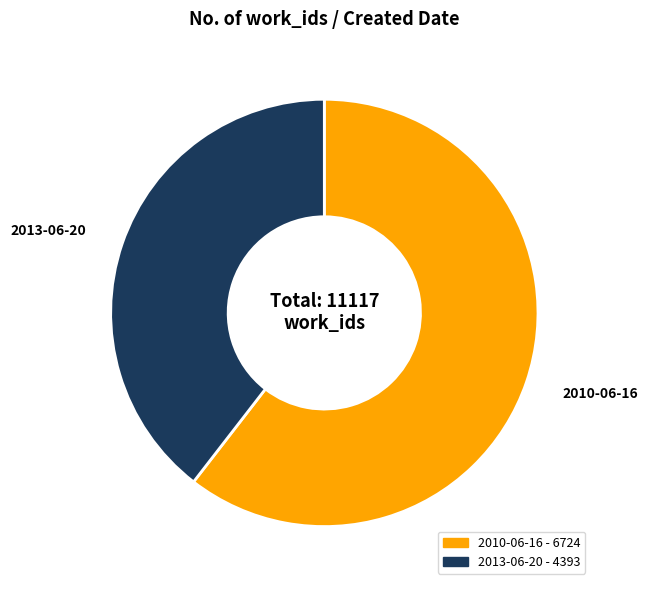

Is the sum of 2010-06-16 and 2013-06-20 greater than half?

Yes